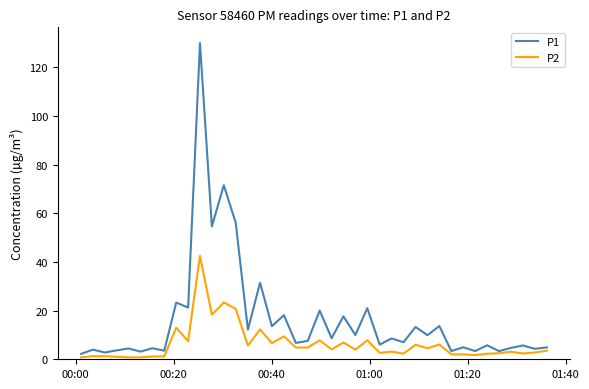

Rank the series by their average value, from highest to lowest.

P1, P2